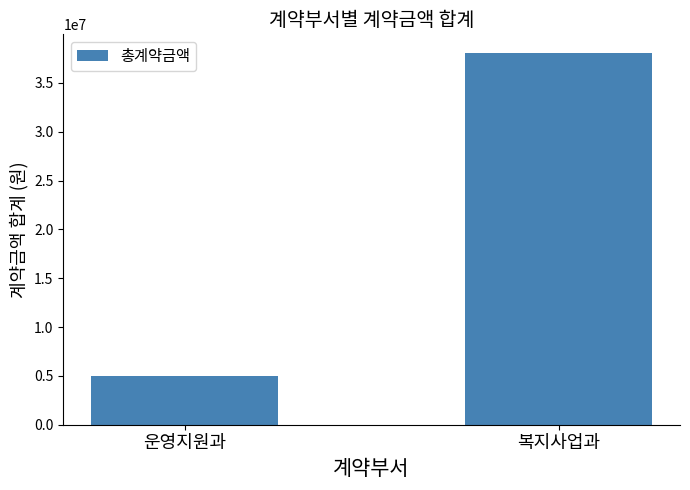

What is the ratio of the value at 복지사업과 to the value at 운영지원과?

7.7